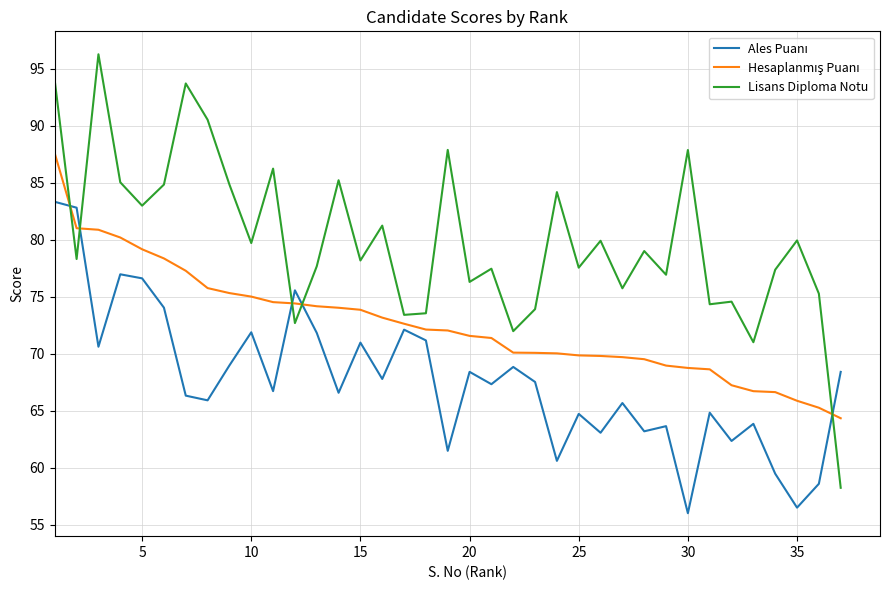

What is the greatest value displayed?

96.3